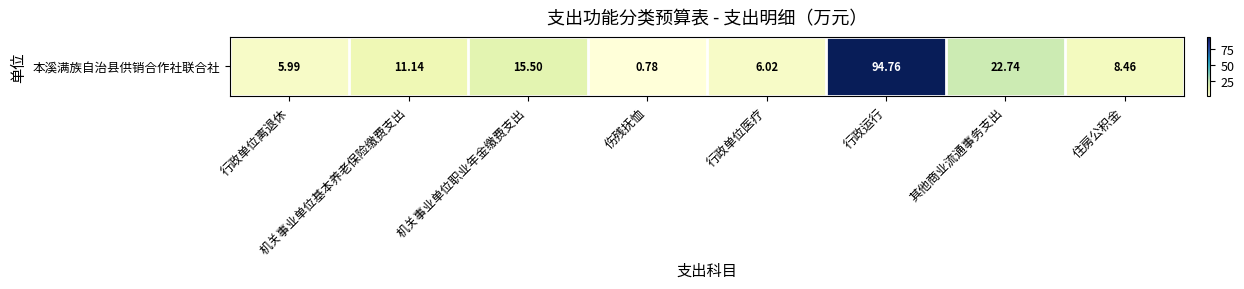

The value at 机关事业单位基本养老保险缴费支出 is 4.4. True or false?

False